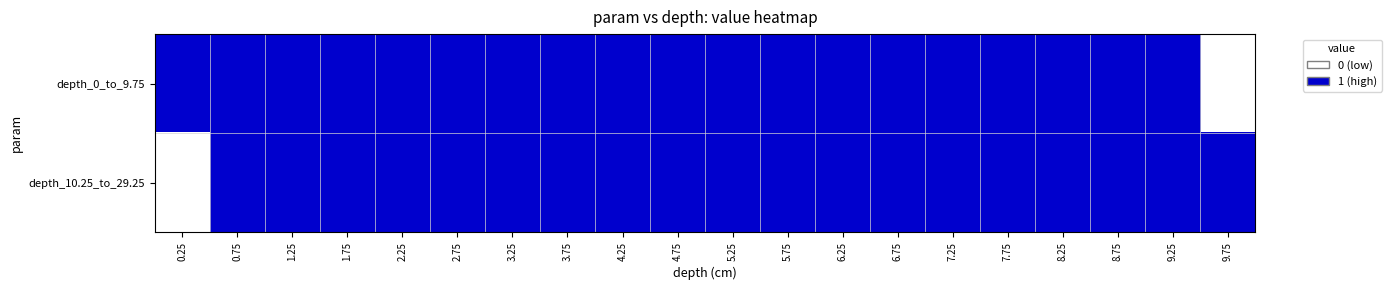

Reading left to right, list all the values displayed in this chart.

depth_0_to_9.75: 0.25=1	0.75=1	1.25=1	1.75=1	2.25=1	2.75=1	3.25=1	3.75=1	4.25=1	4.75=1	5.25=1	5.75=1	6.25=1	6.75=1	7.25=1	7.75=1	8.25=1	8.75=1	9.25=1	9.75=0
depth_10.25_to_29.25: 0.25=0	0.75=1	1.25=1	1.75=1	2.25=1	2.75=1	3.25=1	3.75=1	4.25=1	4.75=1	5.25=1	5.75=1	6.25=1	6.75=1	7.25=1	7.75=1	8.25=1	8.75=1	9.25=1	9.75=1